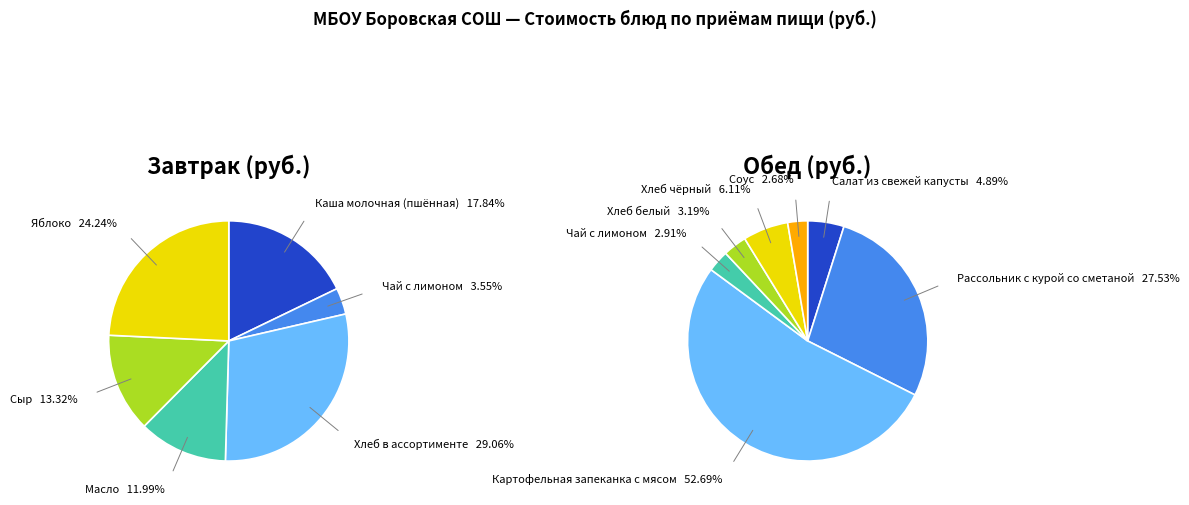

Which series has the widest spread of values?

Завтрак